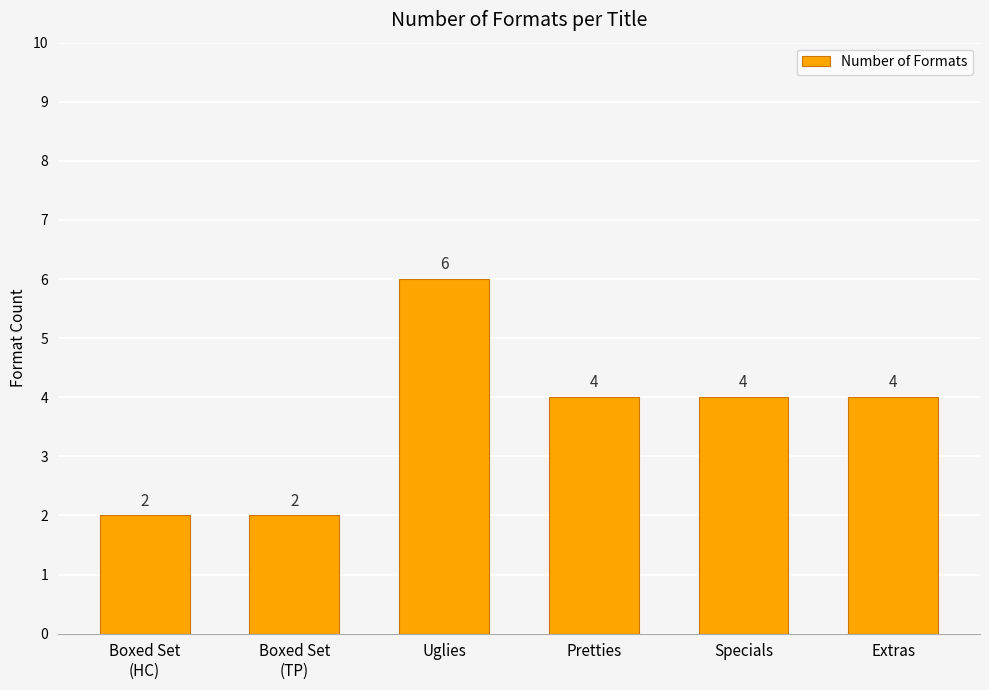

Approximately how many times larger is the value at Pretties compared to Boxed Set
(TP)?

2.0